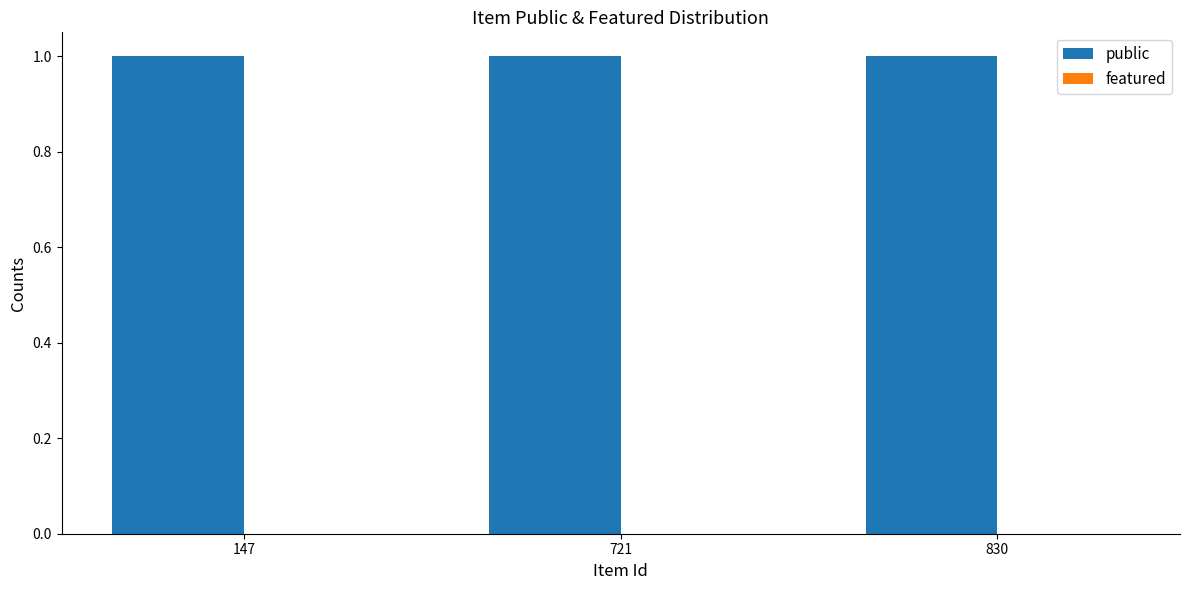

Which category has the lowest value across all series?

147